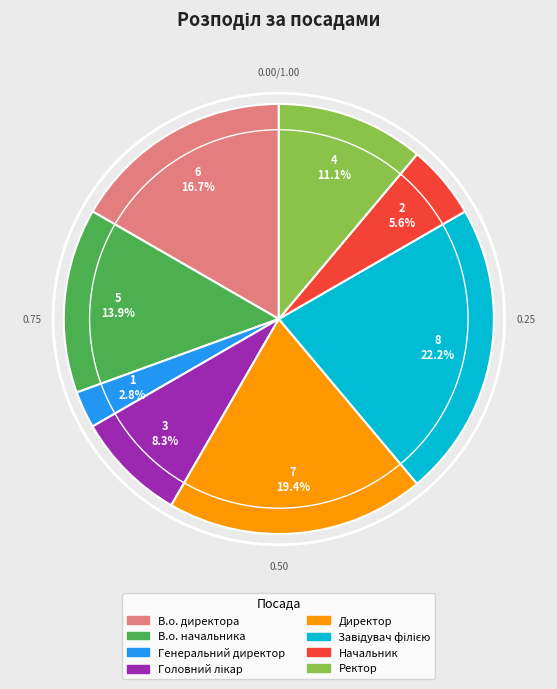

What is the ratio of the value at В.о. начальника to the value at Директор?

0.7